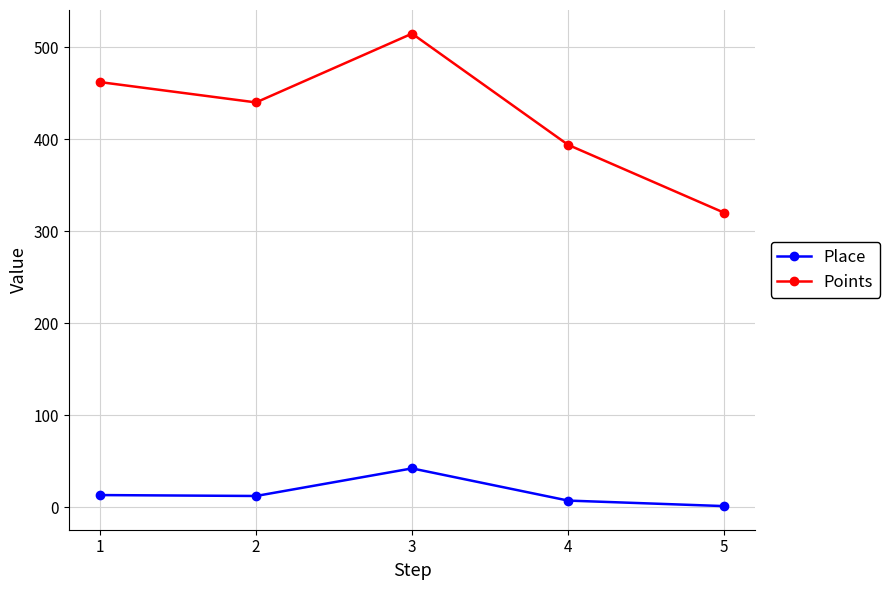

What is the value of the Place point at the 1st from the left?

13.0